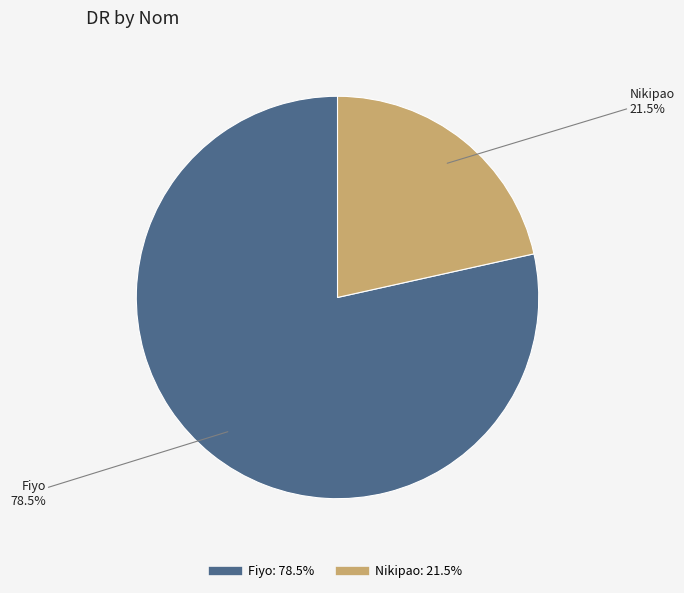

Which slice is the smallest?

Nikipao